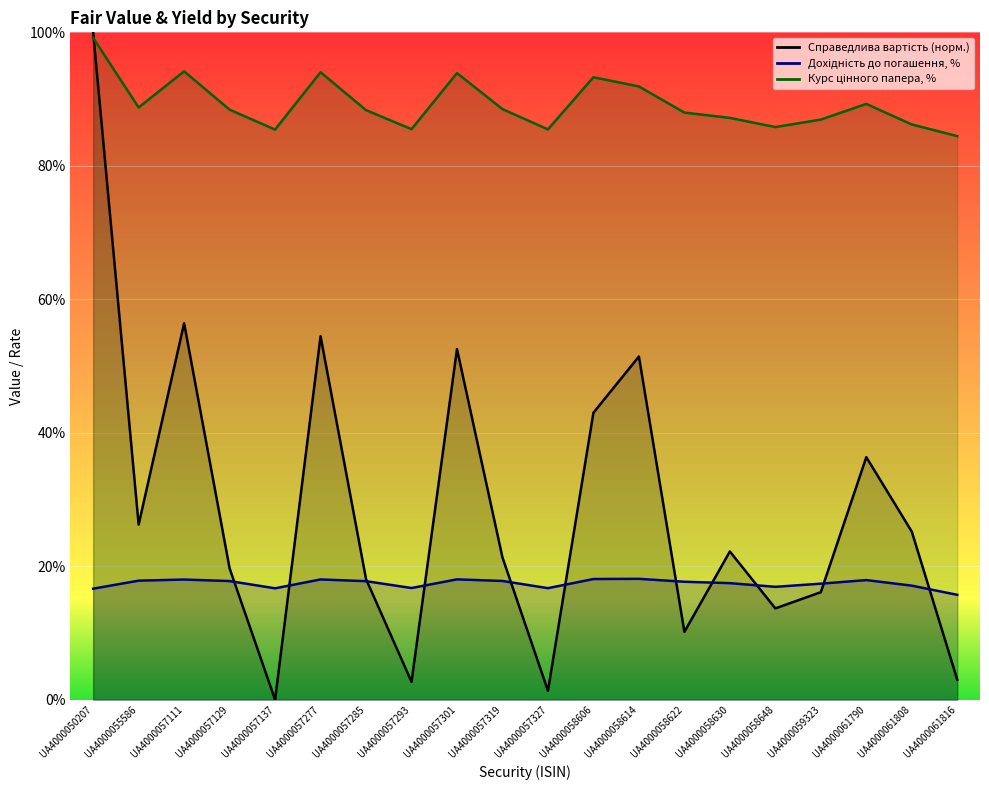

Which series has the largest total across all categories?

Курс цінного папера, %